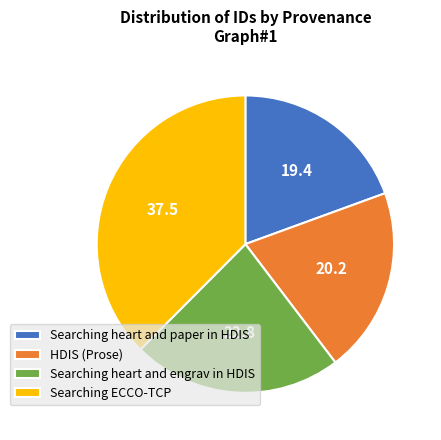

Count the number of slices in the pie.

4